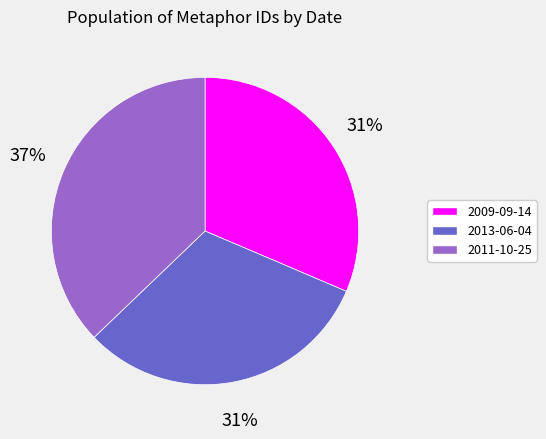

To the nearest percent, what portion does 2013-06-04 represent?

31%